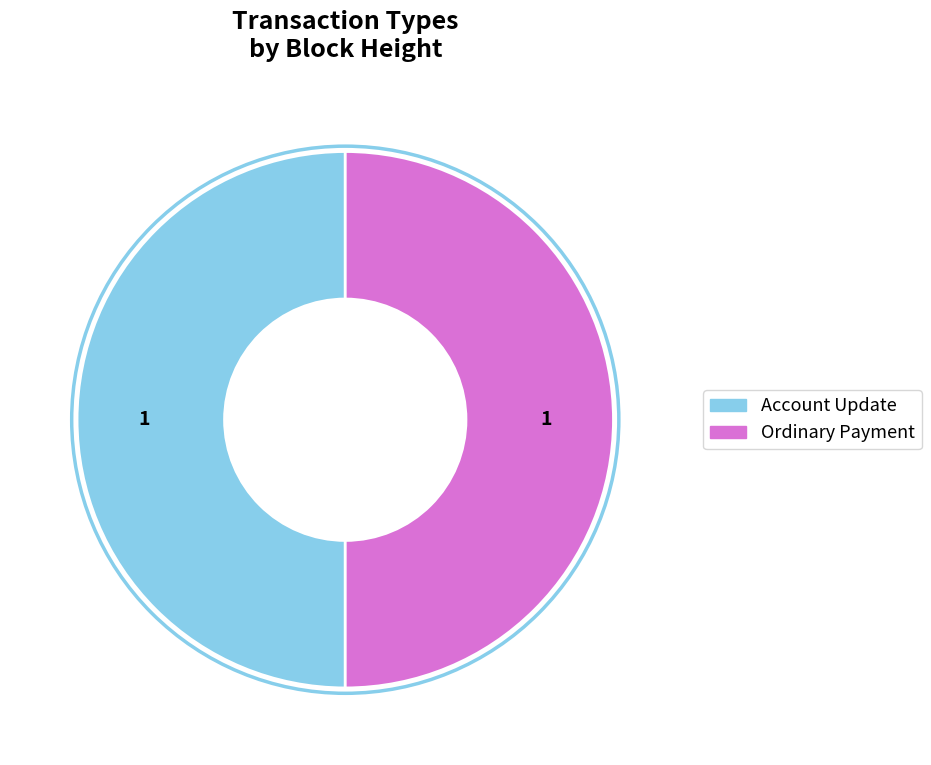

True or false: Account Update accounts for 50% of the total.

True